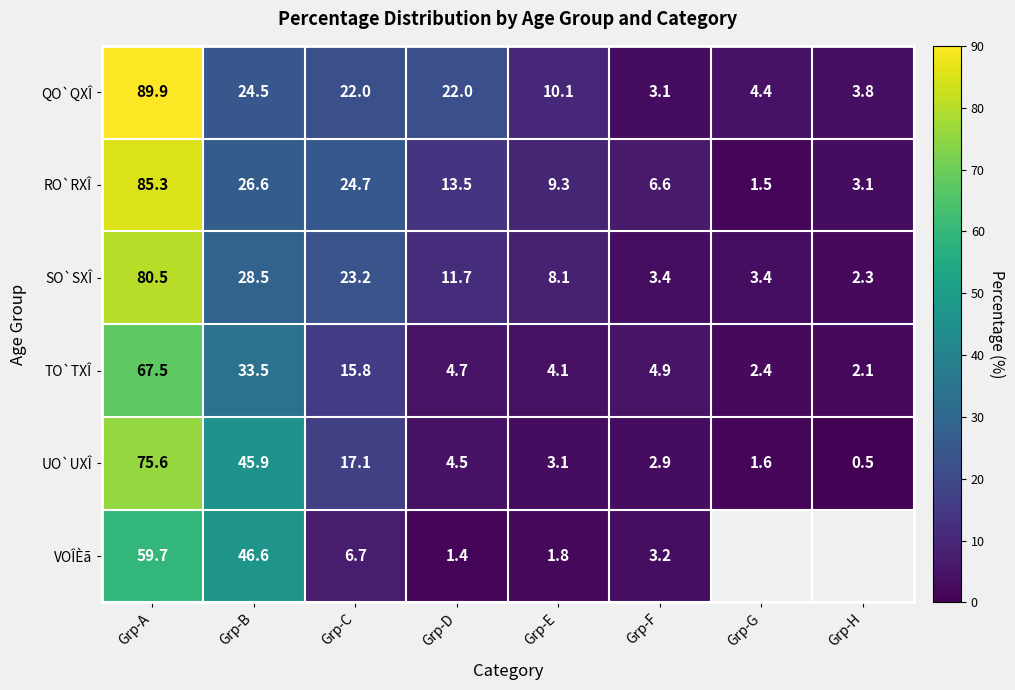

Count the number of categories in the chart.

8